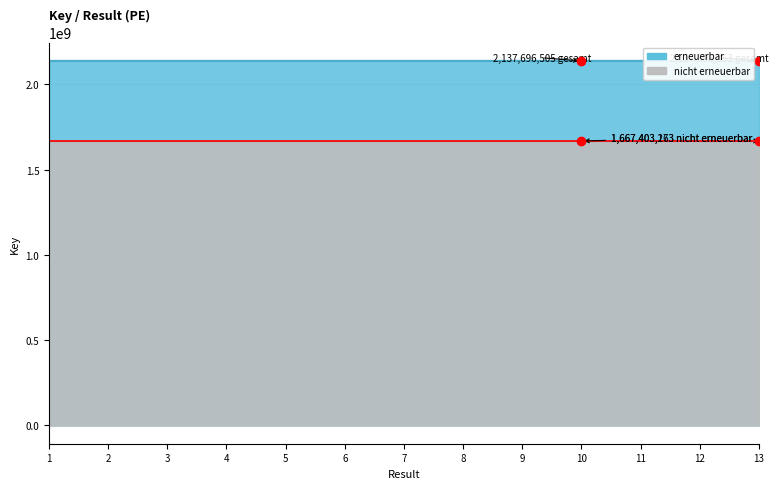

What is the spread (max minus min) of values at 7?

470291698